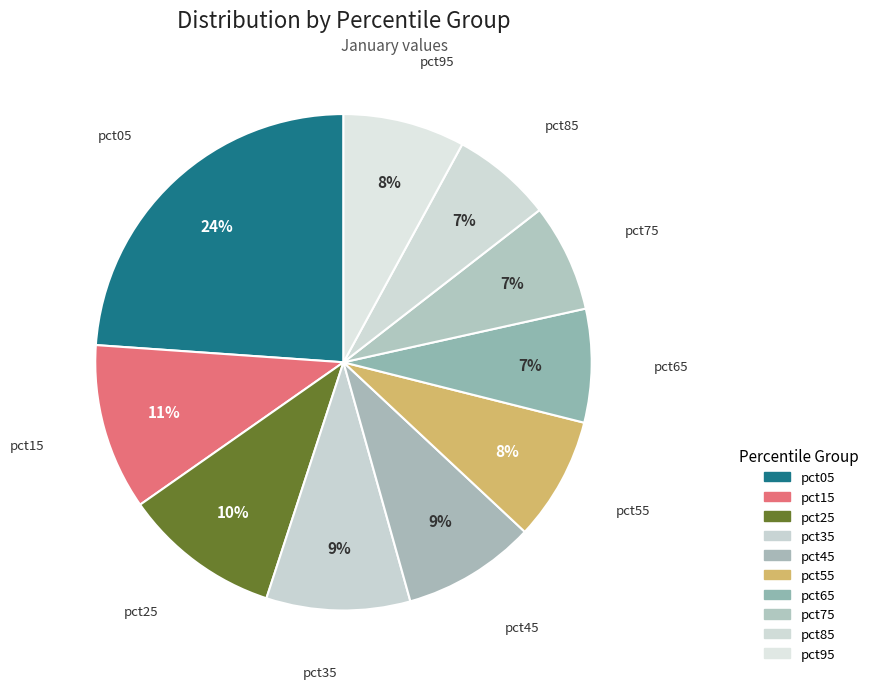

To the nearest percent, what is the difference between the largest and smallest slice percentages?

17%